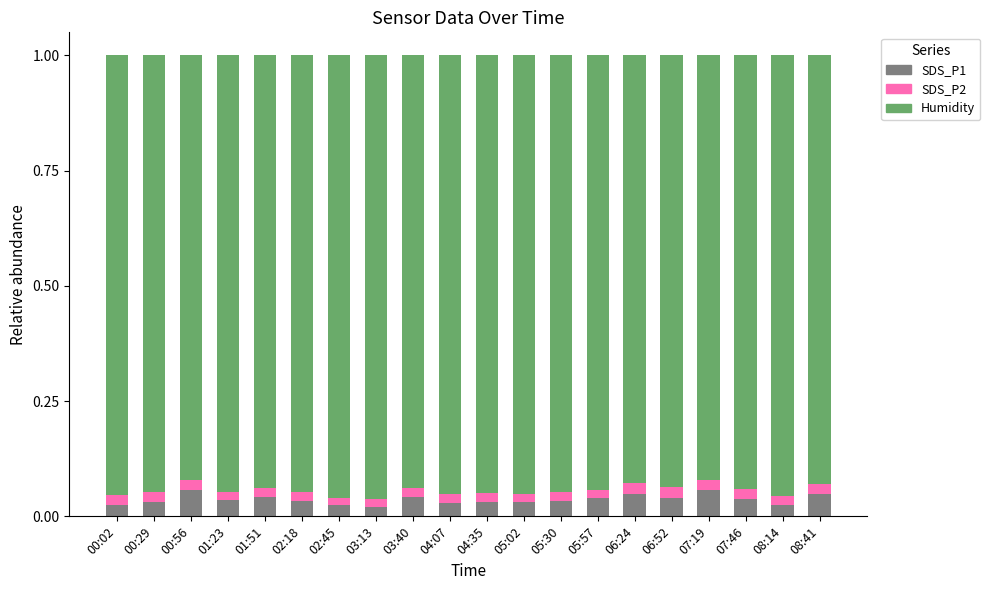

Count the SDS_P1 values in the range 0 to 1.

20